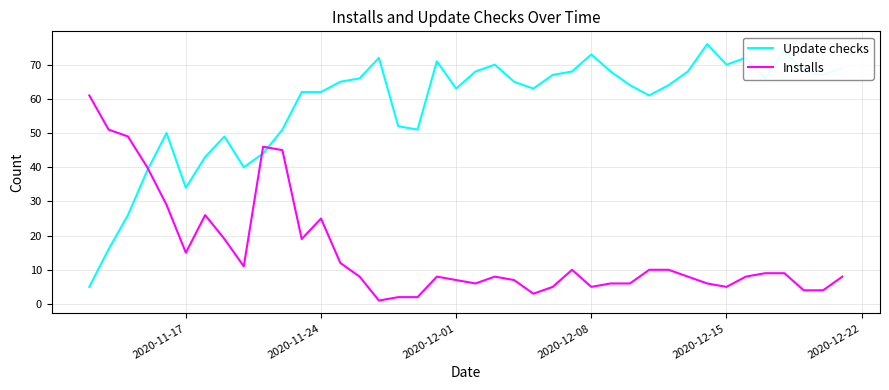

How many intersections are there between Installs and Update checks?

3